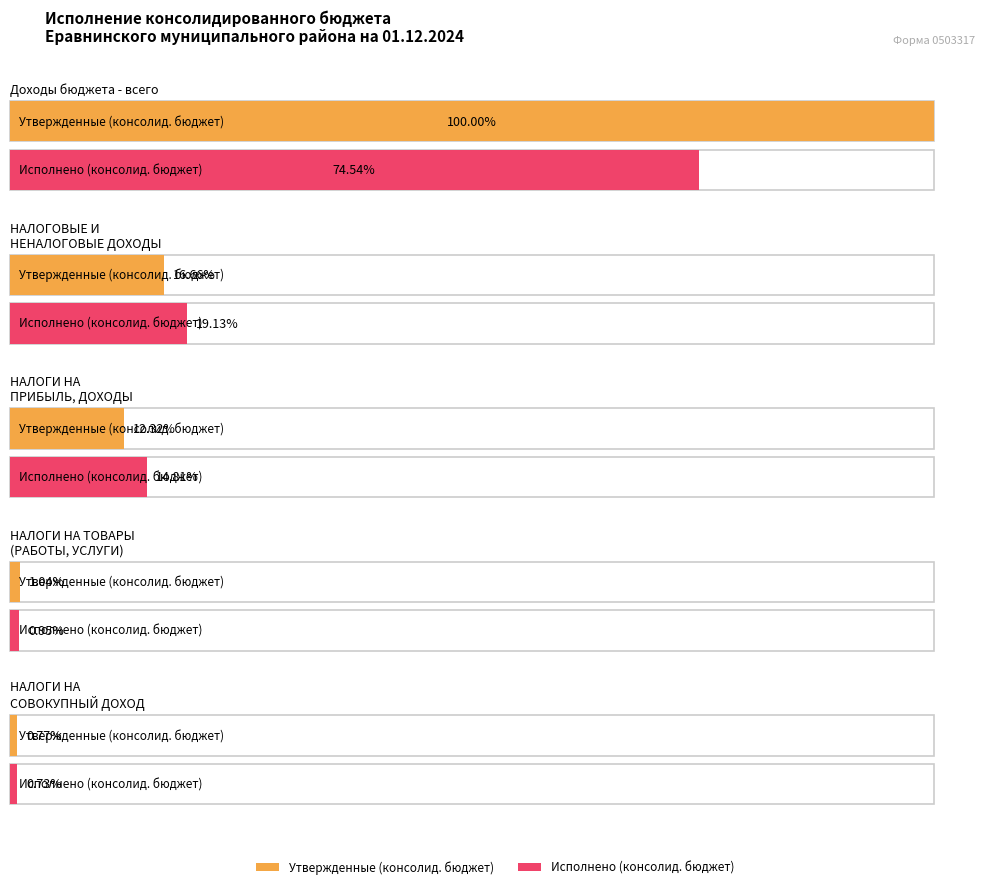

What are all the series names shown in the legend?

Утвержденные (консолид. бюджет), Исполнено (консолид. бюджет)